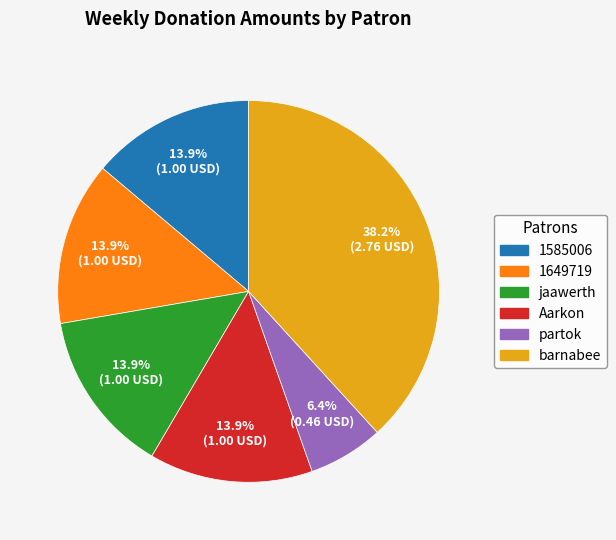

Approximately how many times larger is the value at 1585006 compared to Aarkon?

1.0